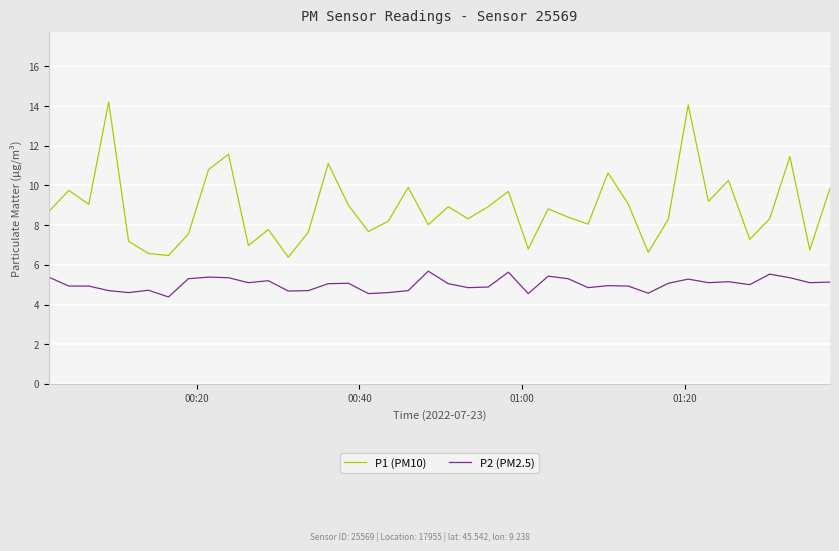

In P1 (PM10), how many points are lower than both neighbors (excluding endpoints)?

13